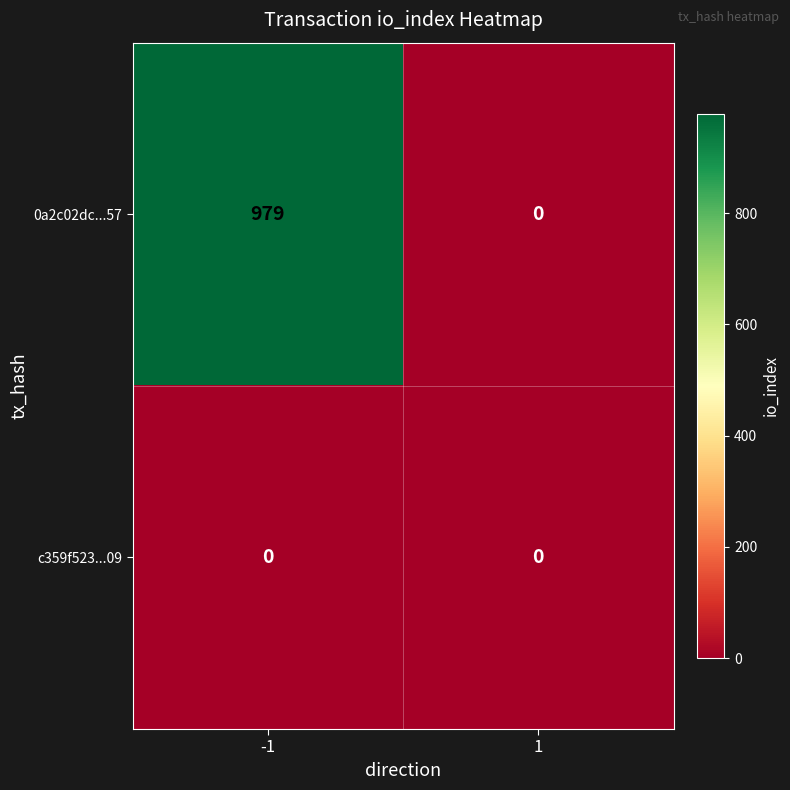

Reading left to right, list all the values displayed in this chart.

0a2c02dc...57: -1=979	1=0
c359f523...09: -1=0	1=0